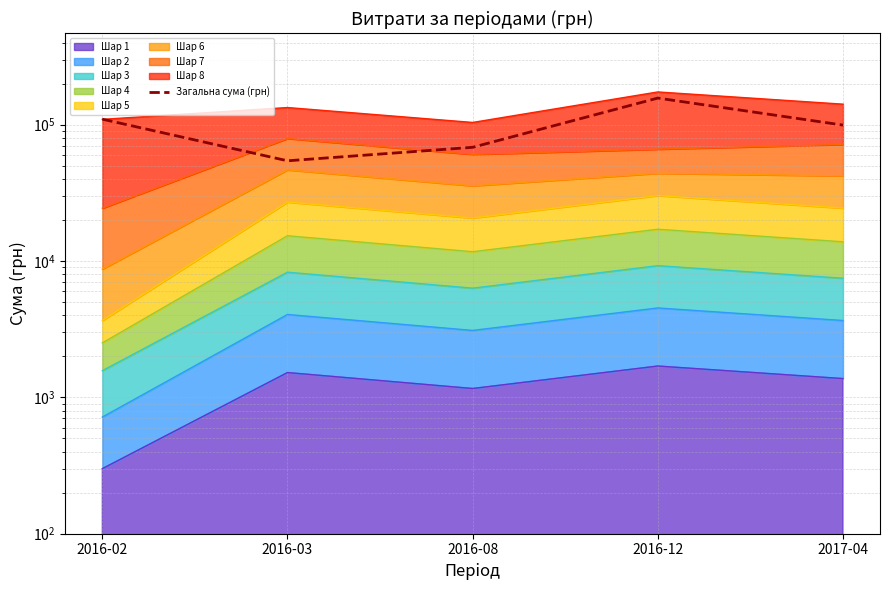

What is the sum of the values at 2016-08 and 2016-02?

177954.1